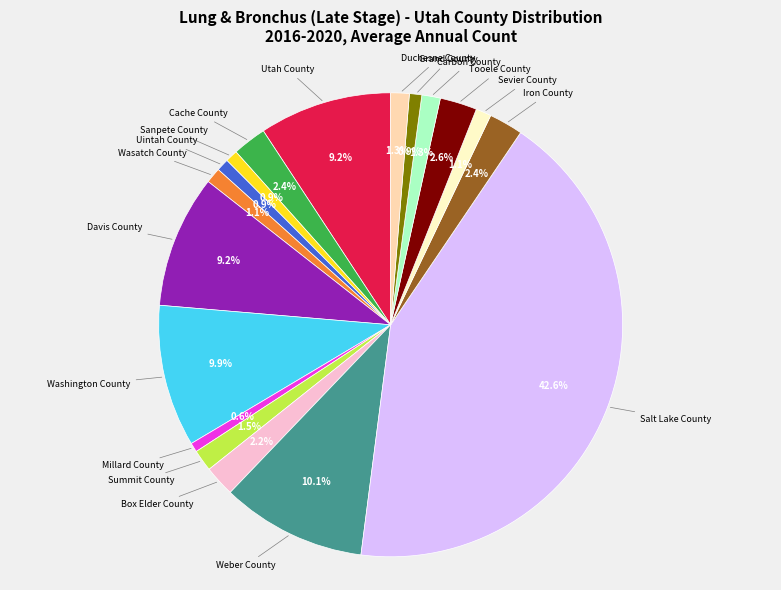

Does any single category account for the majority?

No